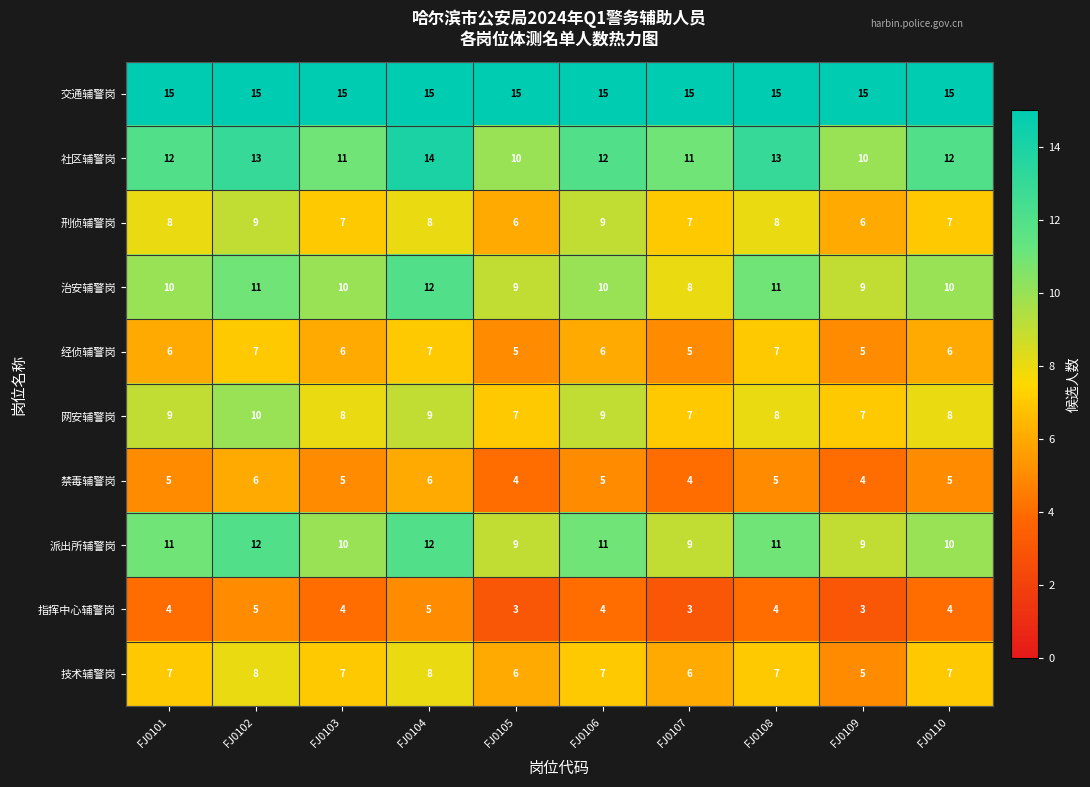

What is the smallest value displayed?

3